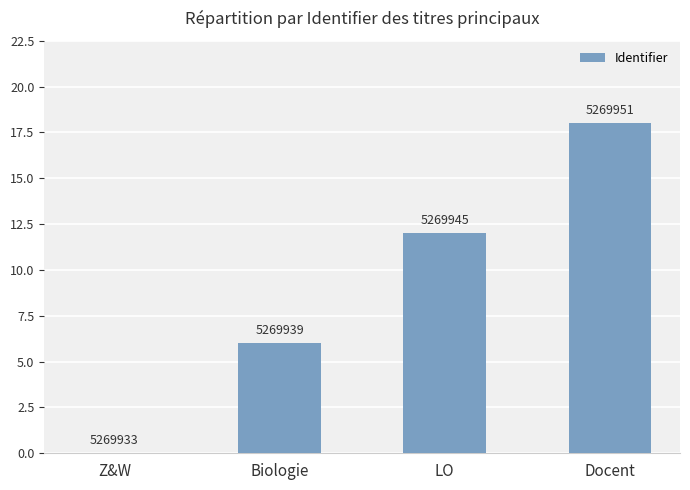

Count the number of data series in this chart.

1